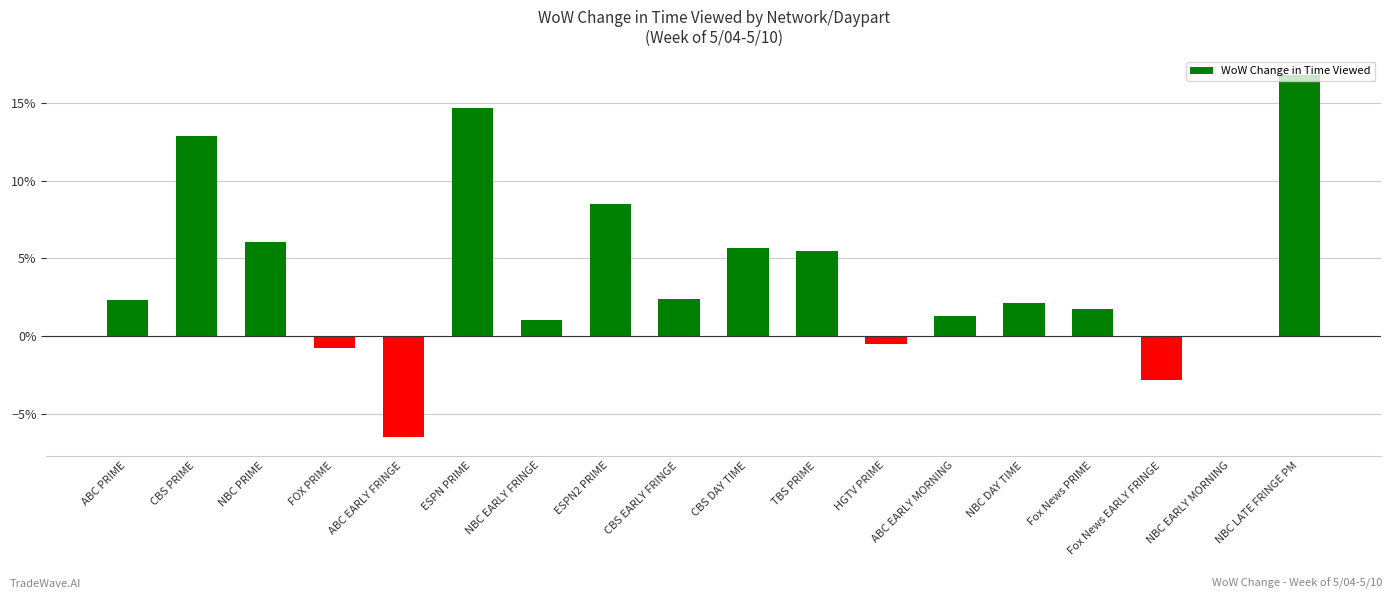

What is the sum of the values at ESPN2 PRIME and ABC PRIME?

0.1